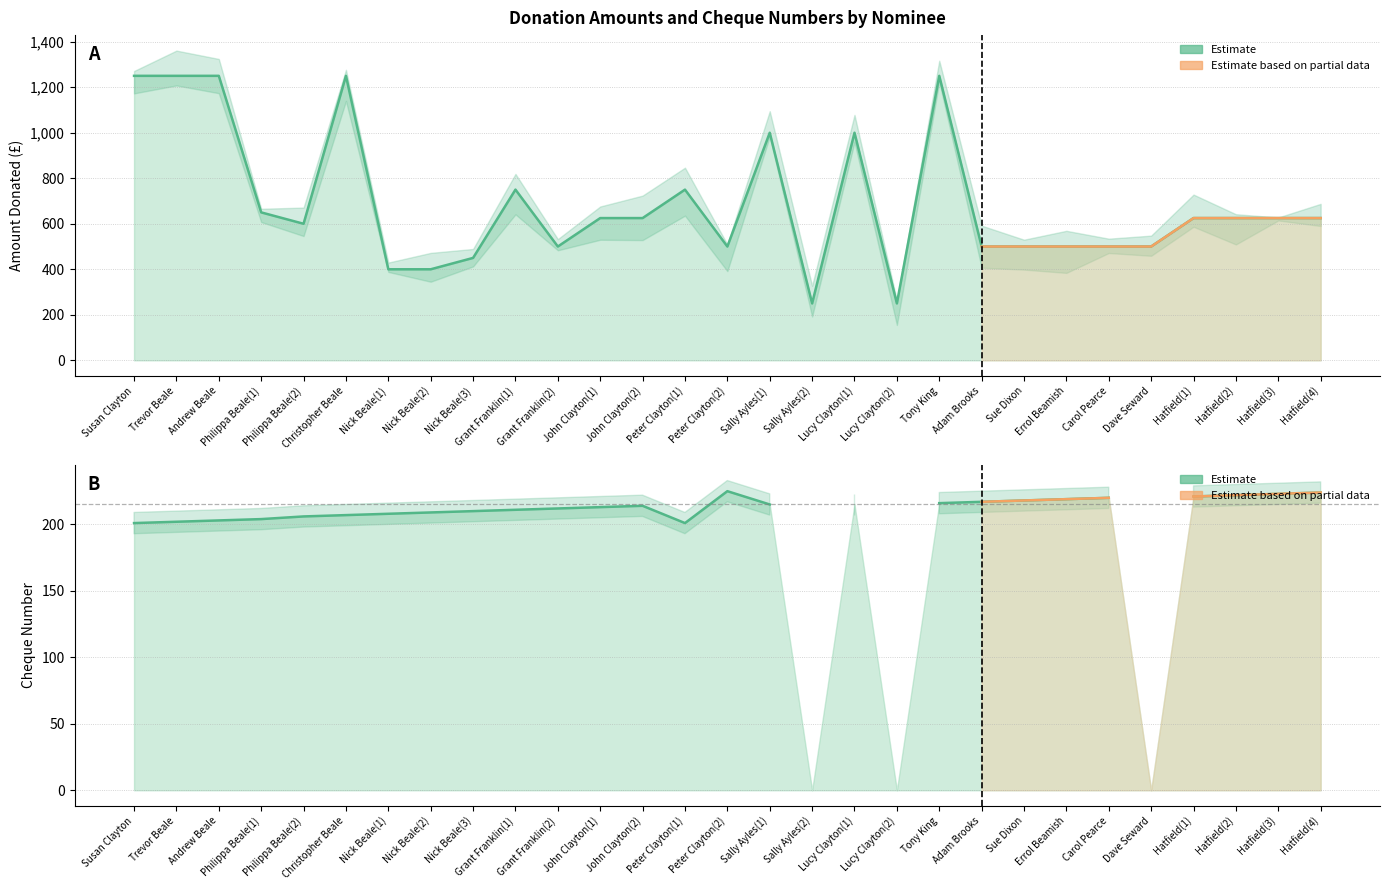

What is the change in value from Nick Beale(1) to Sally Ayles(2)?

-150